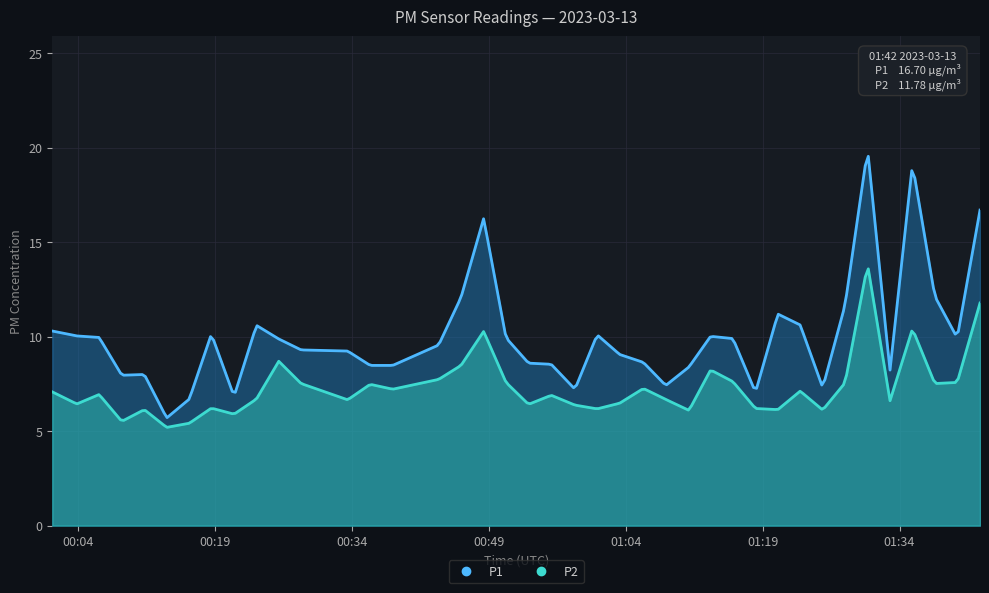

What is the label of the 26th point from the right?

2023-03-13T00:38:28